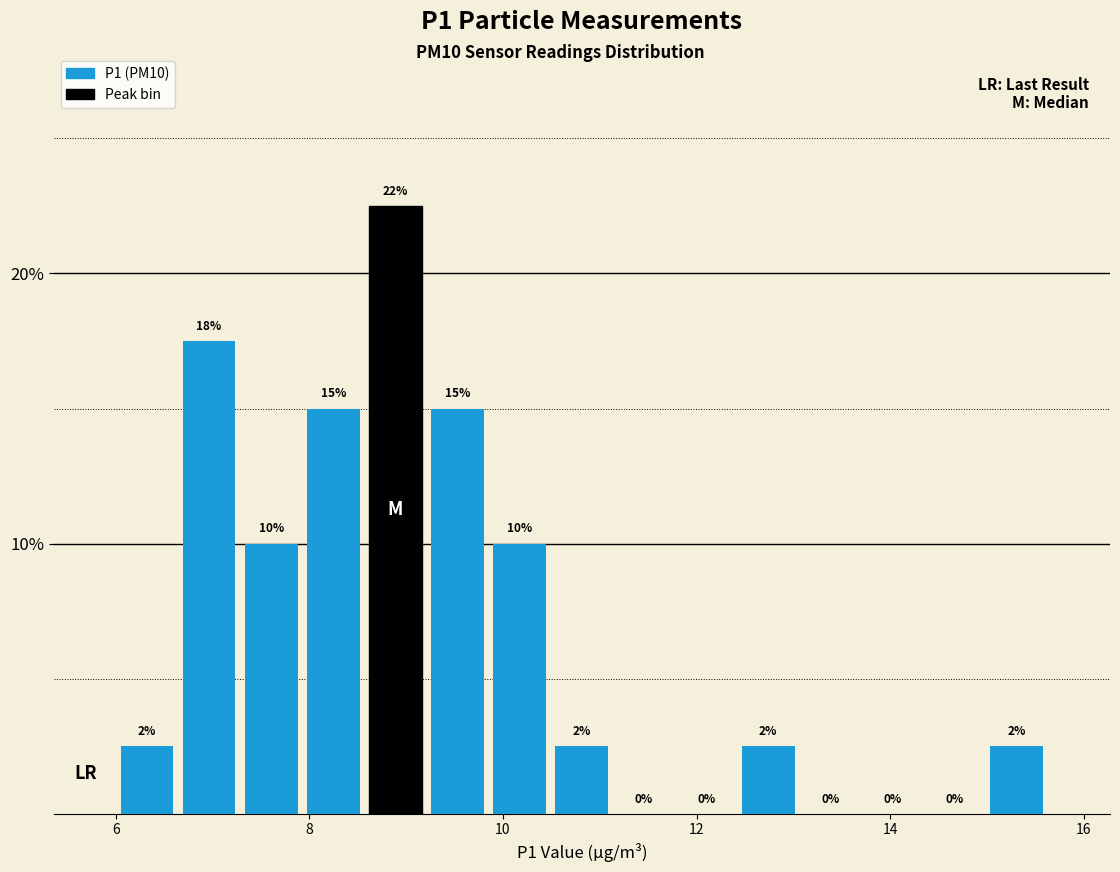

Read against the x-axis, roughly where is the centre of the tallest bar?

8.8